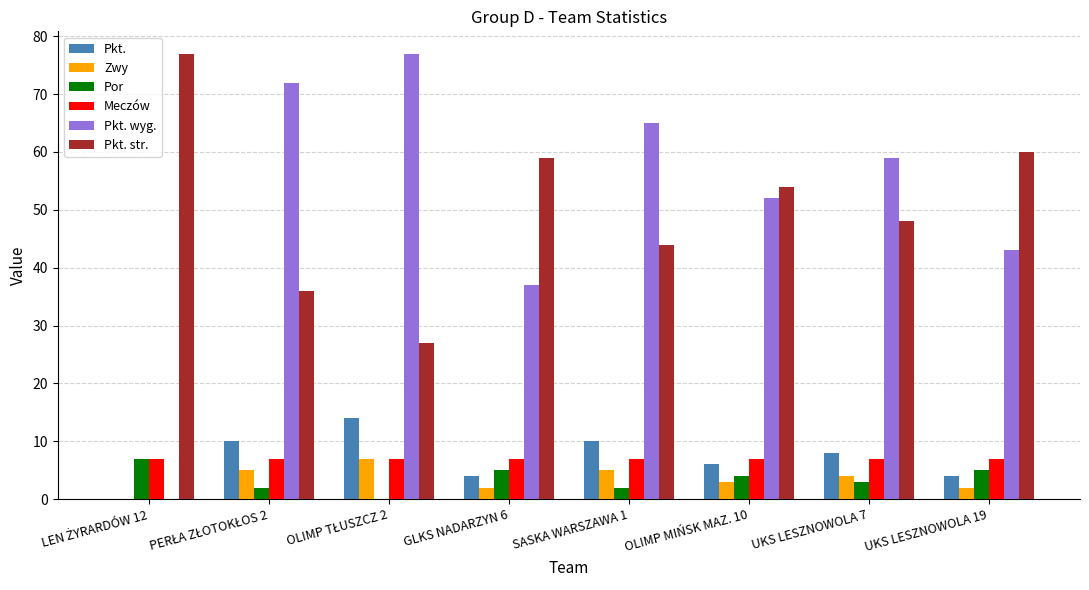

What is the sum of all Zwy values?

28